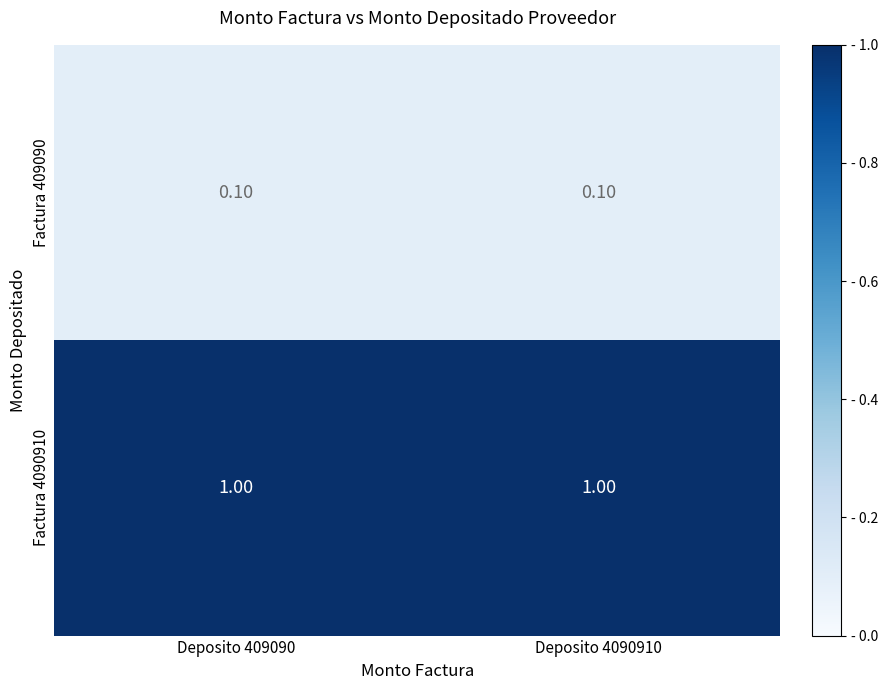

What is the total value across all series at Deposito 4090910?

1.1